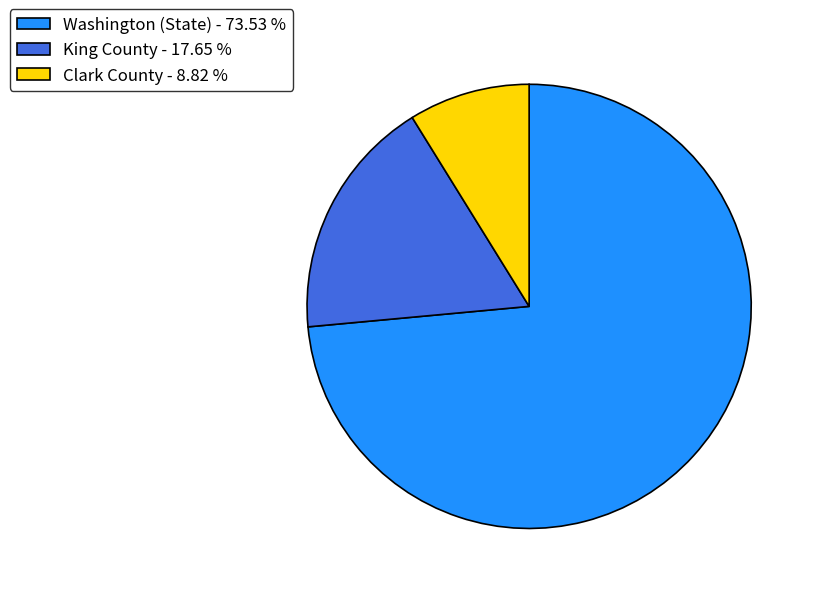

Count the number of slices in the pie.

3